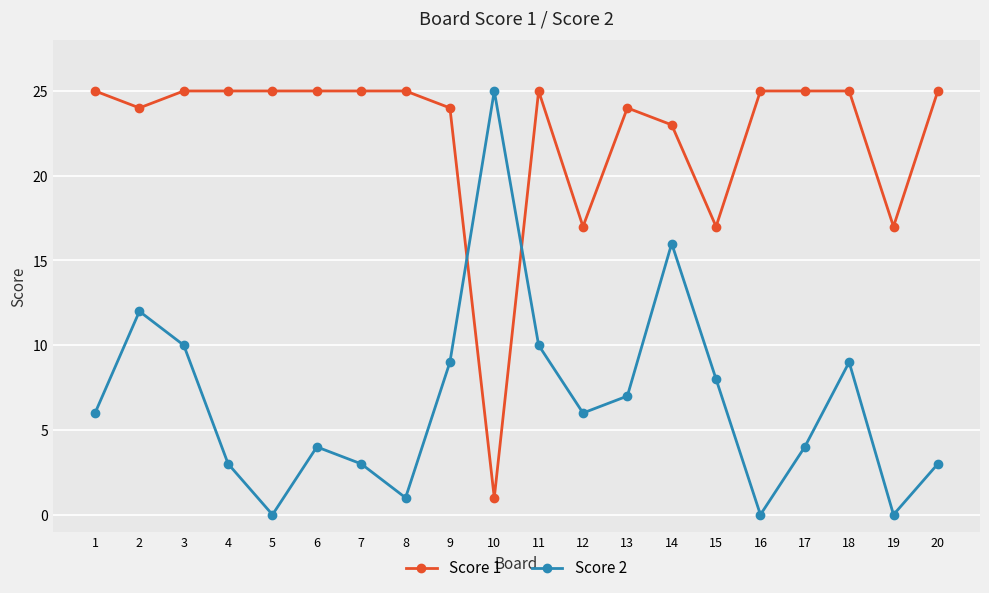

How many lines are shown in the chart?

2